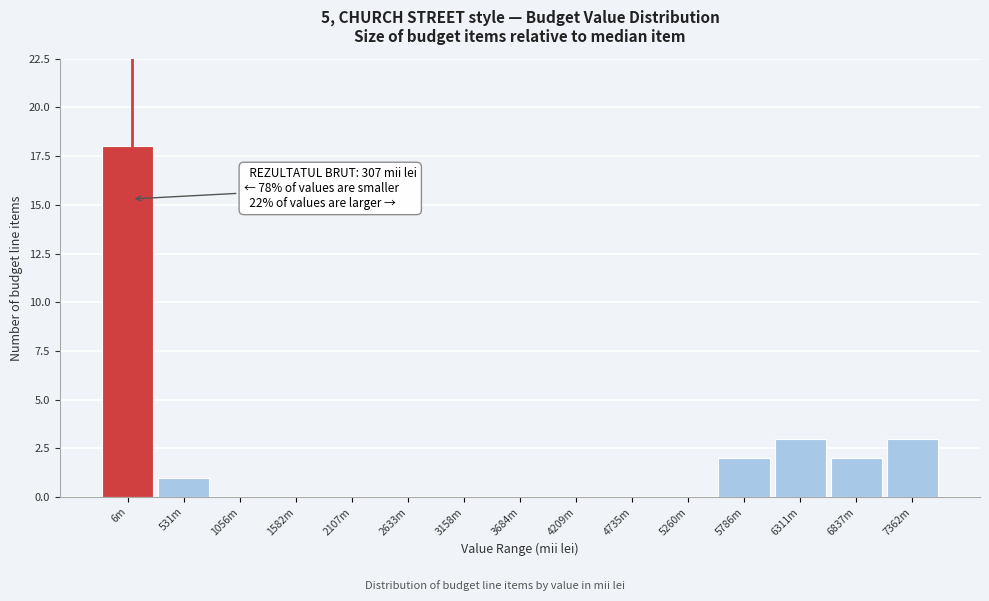

Reading left to right, what are all the values shown in this chart?

6m=18	531m=1	1056m=0	1582m=0	2107m=0	2633m=0	3158m=0	3684m=0	4209m=0	4735m=0	5260m=0	5786m=2	6311m=3	6837m=2	7362m=3